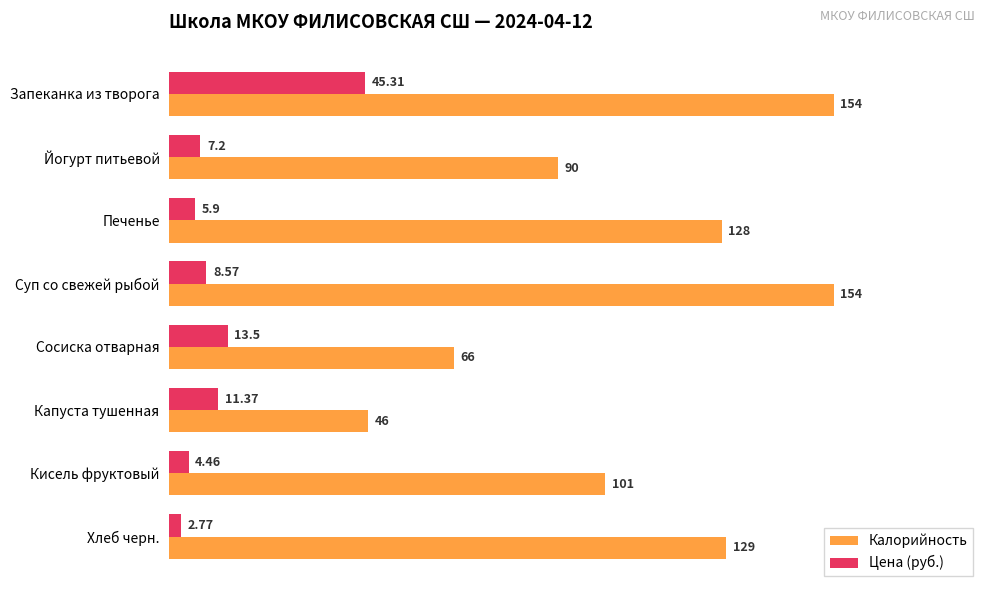

What are all the series names shown in the legend?

Калорийность, Цена (руб.)